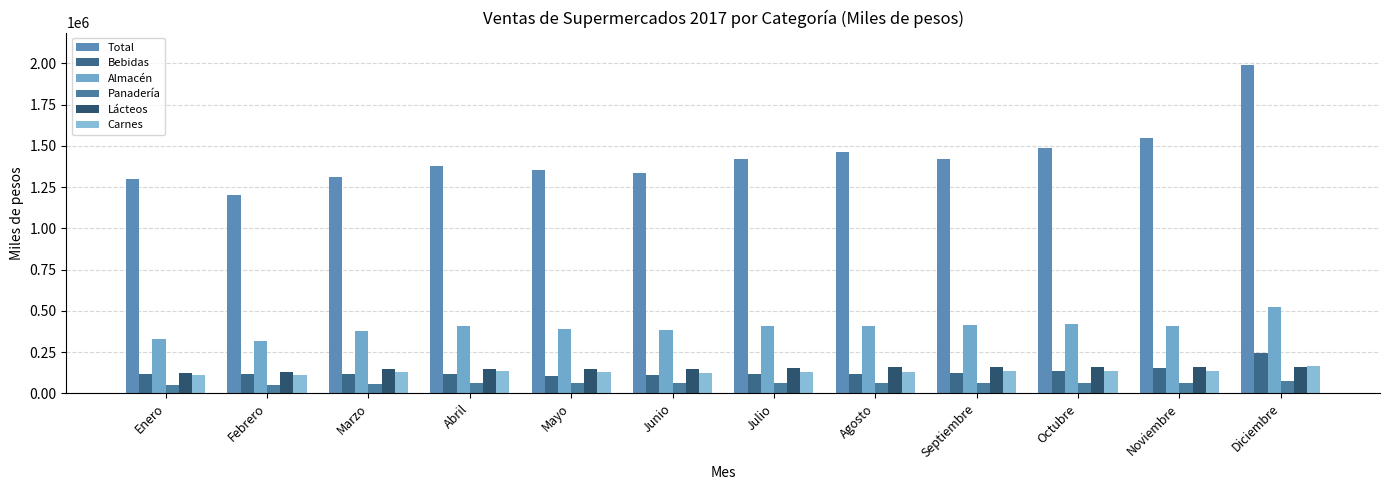

What is the value of the Bebidas bar at the 4th from the left?

117834.6